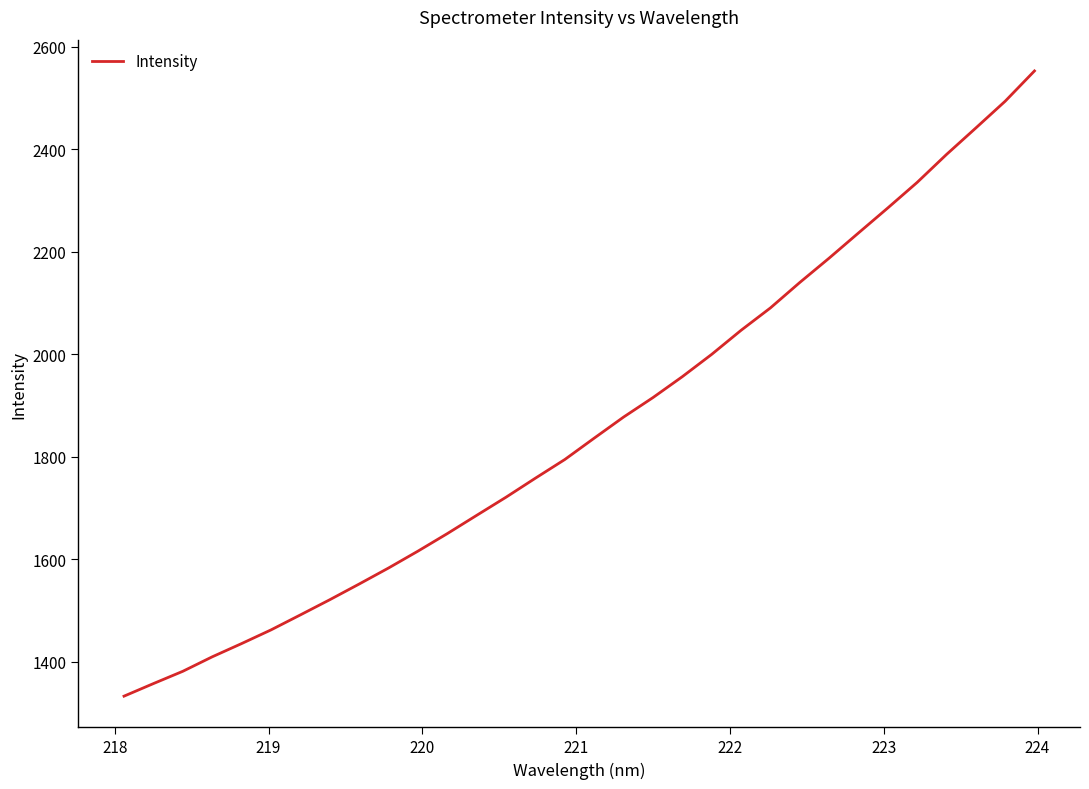

What is the minimum value shown in the chart?

1332.9